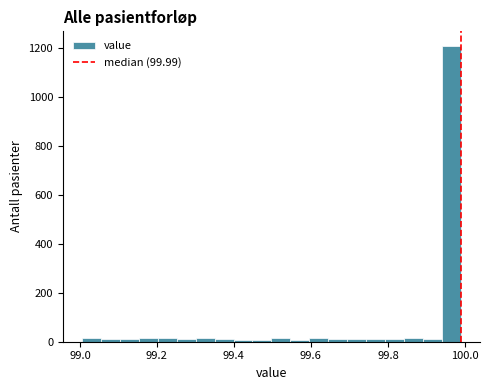

Read against the x-axis, roughly where is the centre of the tallest bar?

99.96